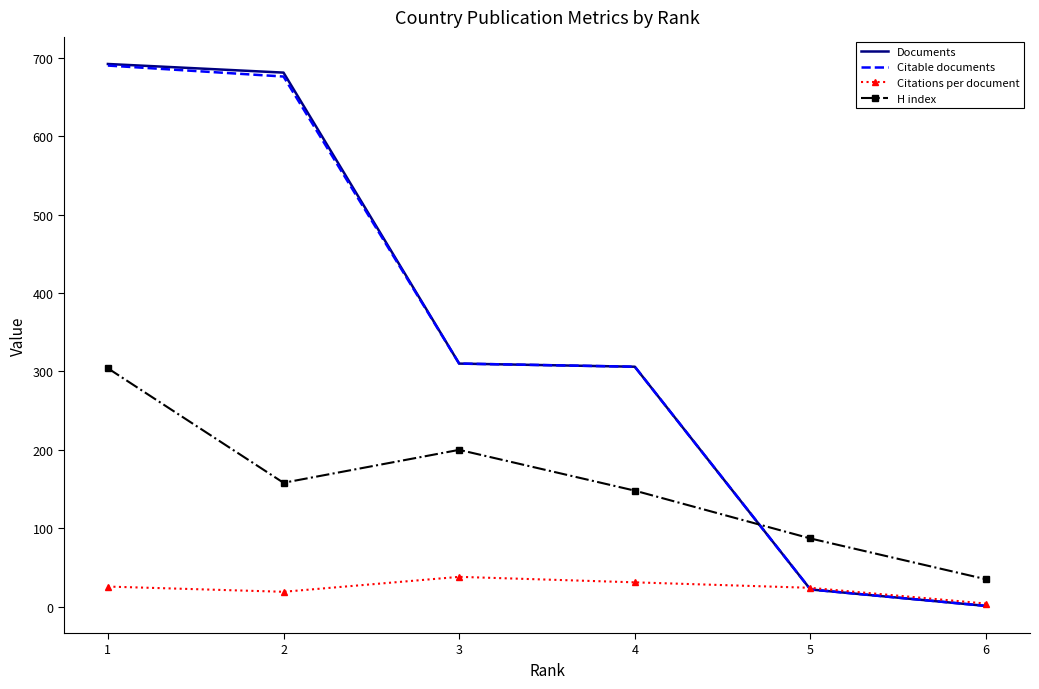

Is the value of Documents at 1 greater than the value of H index at 1?

Yes